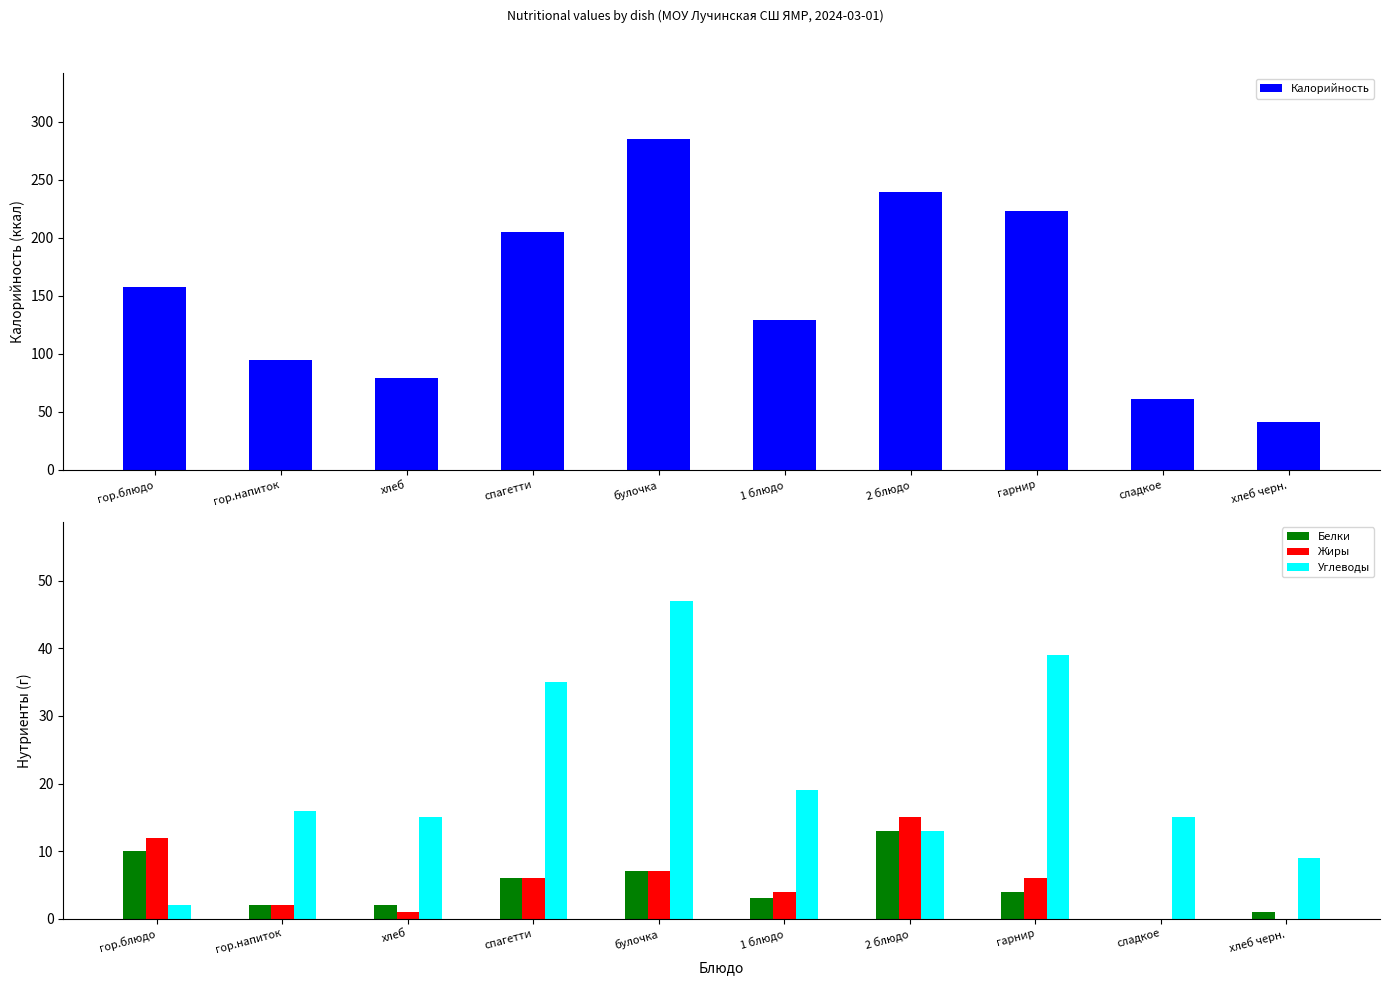

List the labels in order of Белки value, largest first.

2 блюдо, гор.блюдо, булочка, спагетти, гарнир, 1 блюдо, гор.напиток, хлеб, хлеб черн., сладкое